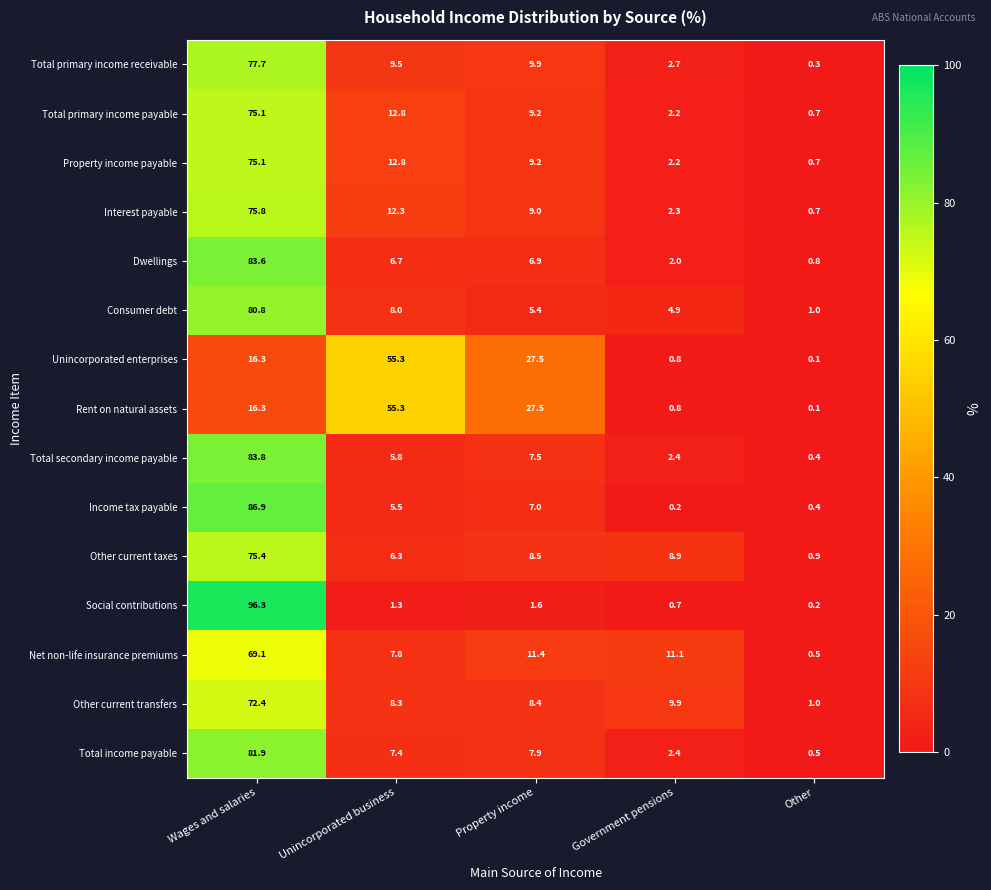

Is it true that Income tax payable equals 5.5 at Unincorporated business?

True